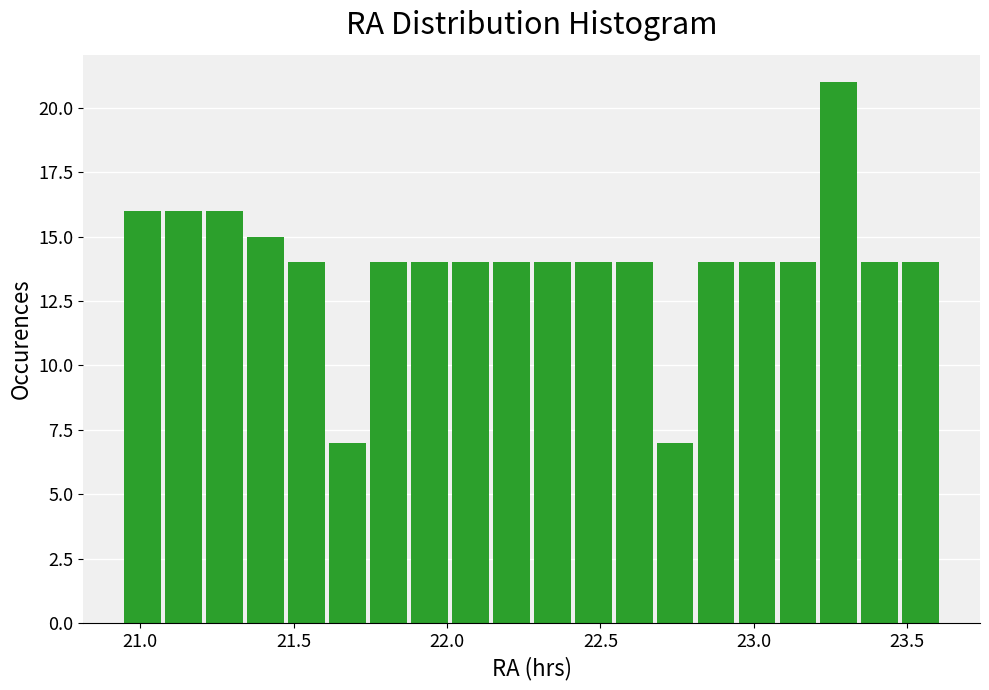

Read against the x-axis, roughly where is the centre of the tallest bar?

23.30